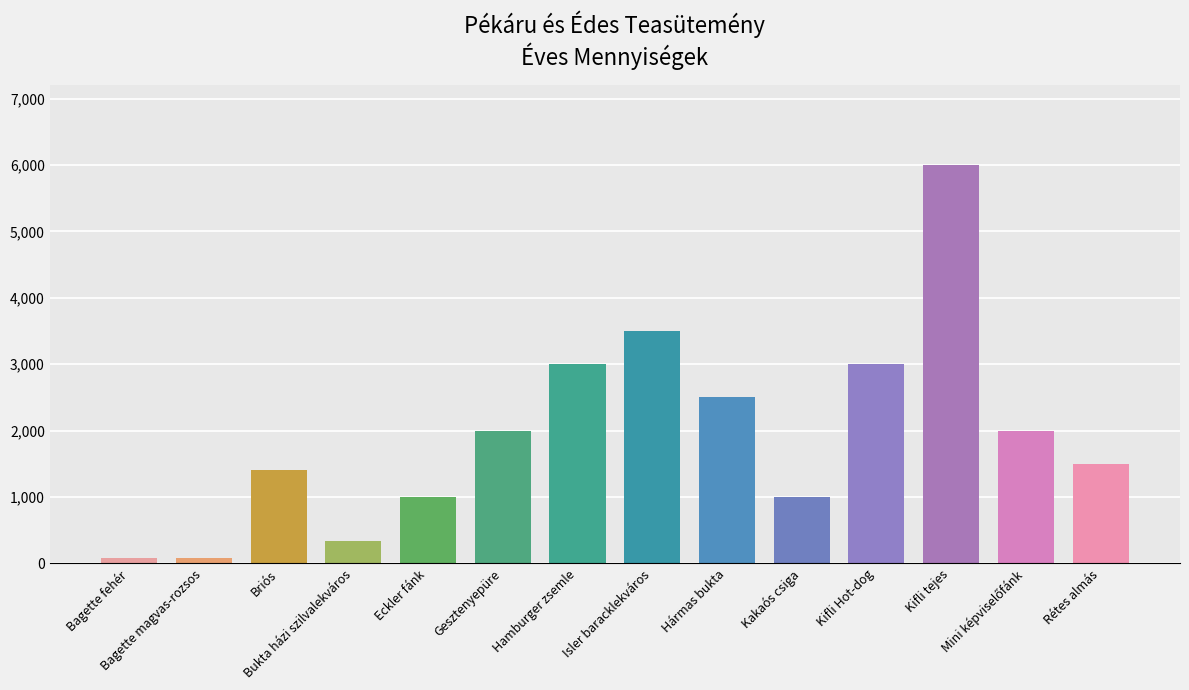

Read the value at Kakaós csiga, to the nearest 10.

1000